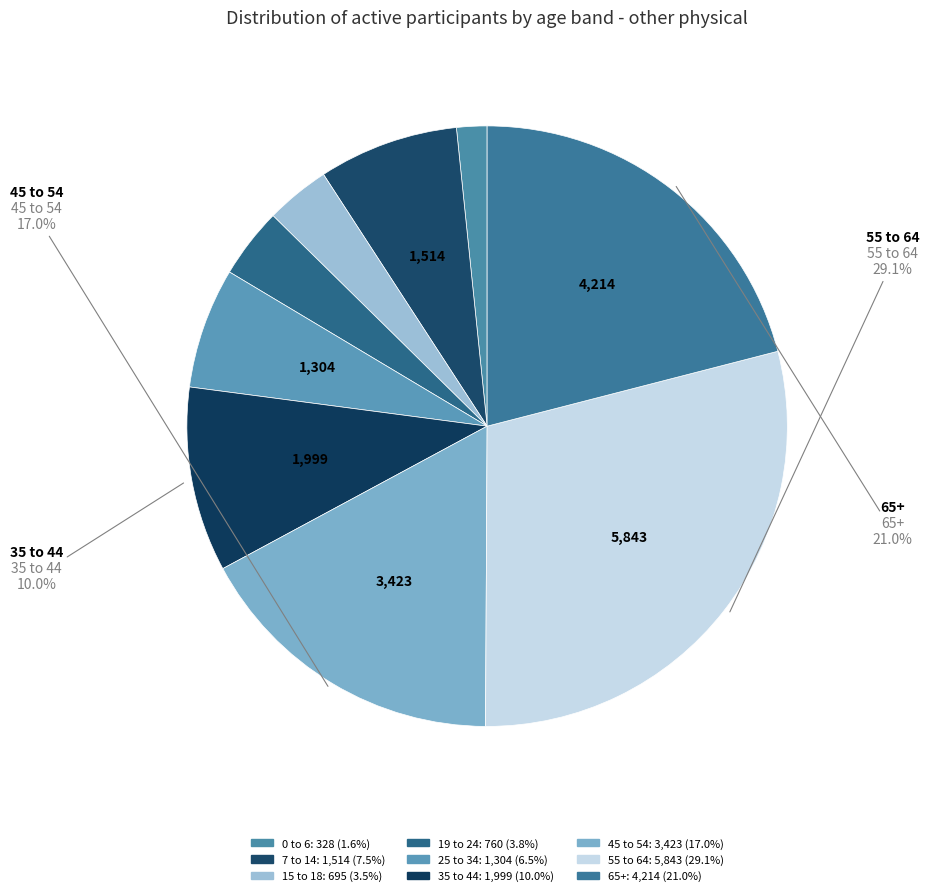

Does 35 to 44 represent more than half of the total?

No